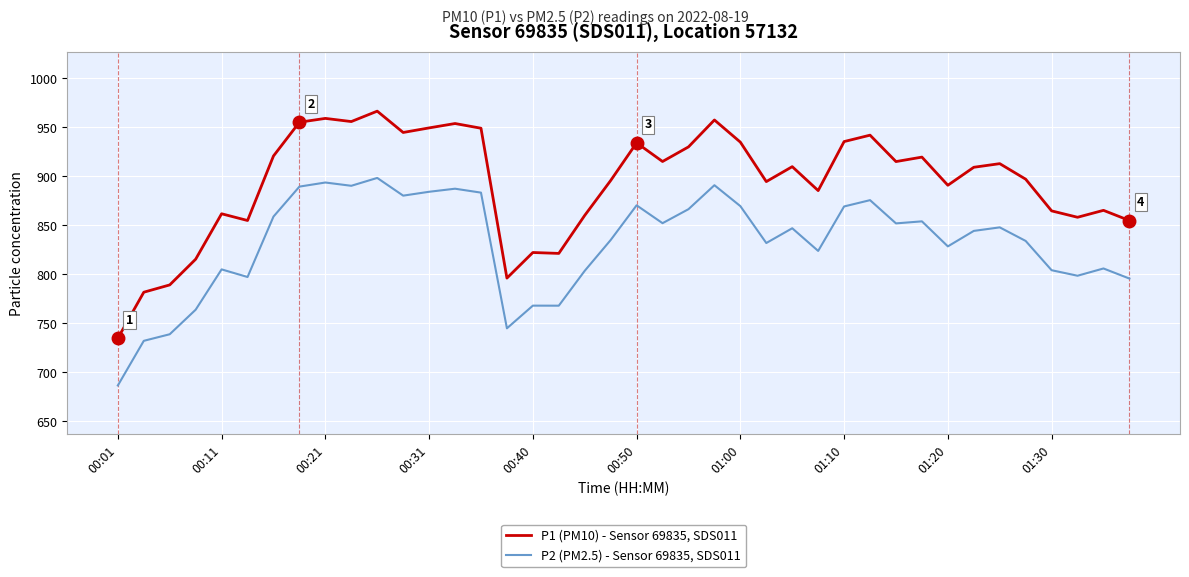

Which series has the largest range (max minus min)?

P1 (PM10) - Sensor 69835, SDS011